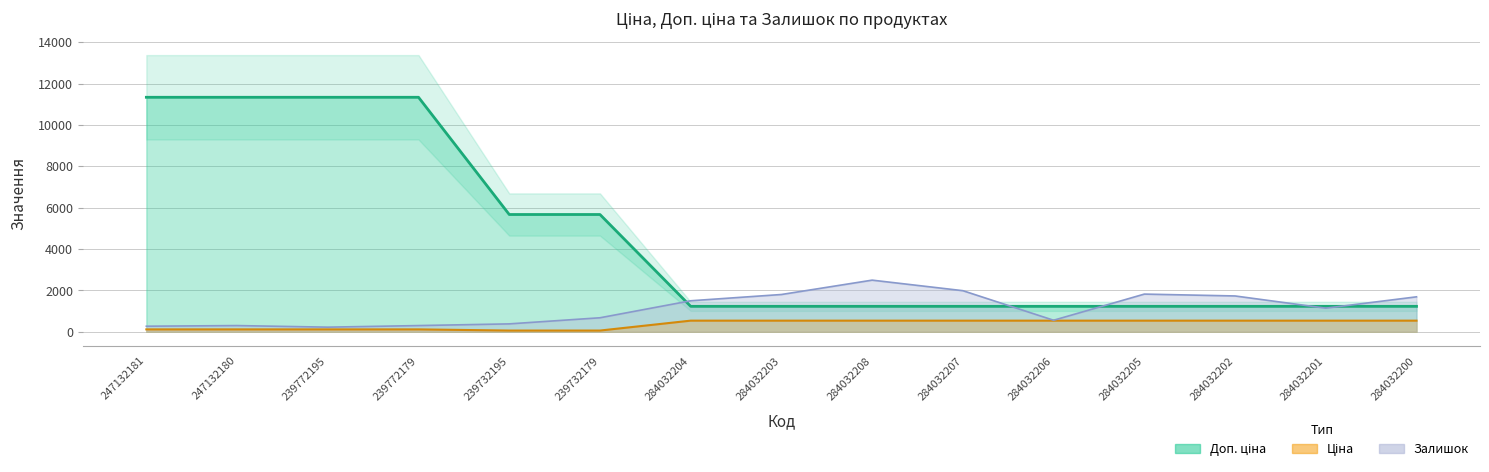

The value of Доп. ціна at 284032207 is 1227.2. True or false?

True